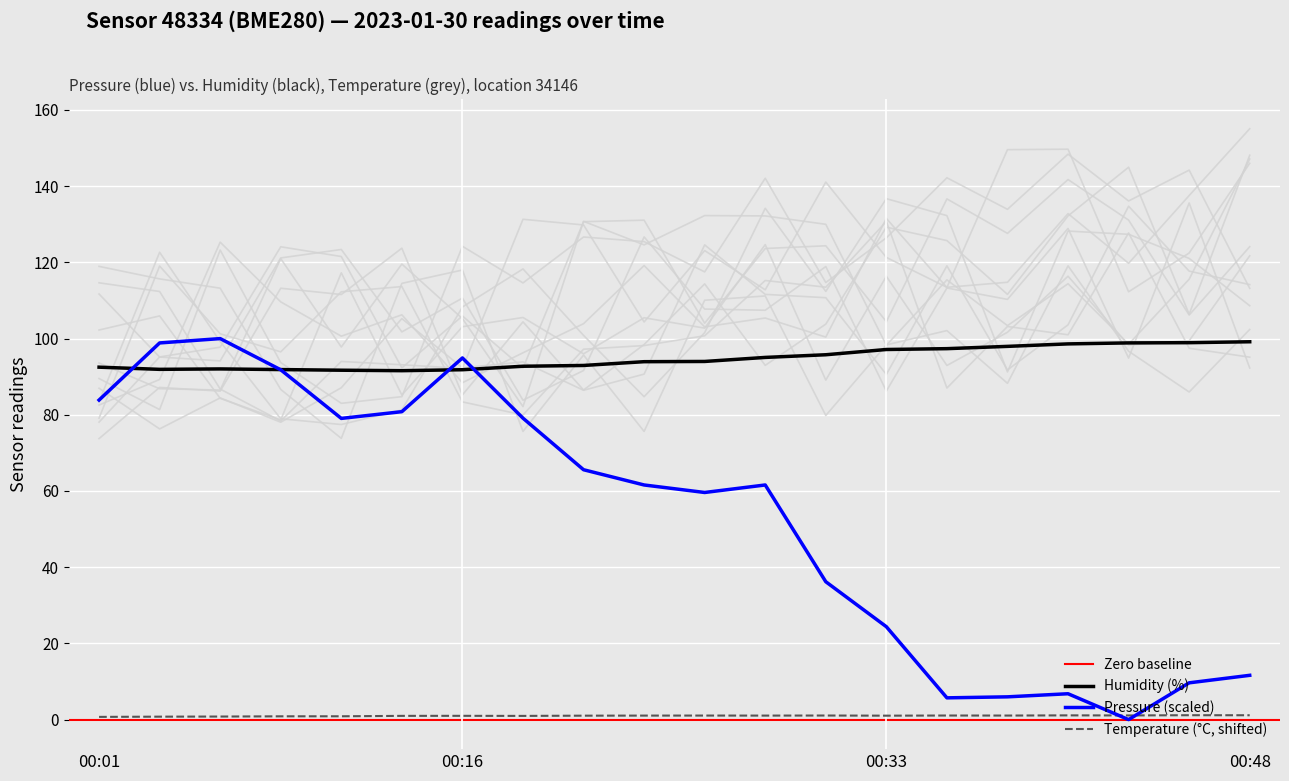

At which category does temperature reach its first local peak?

00:16